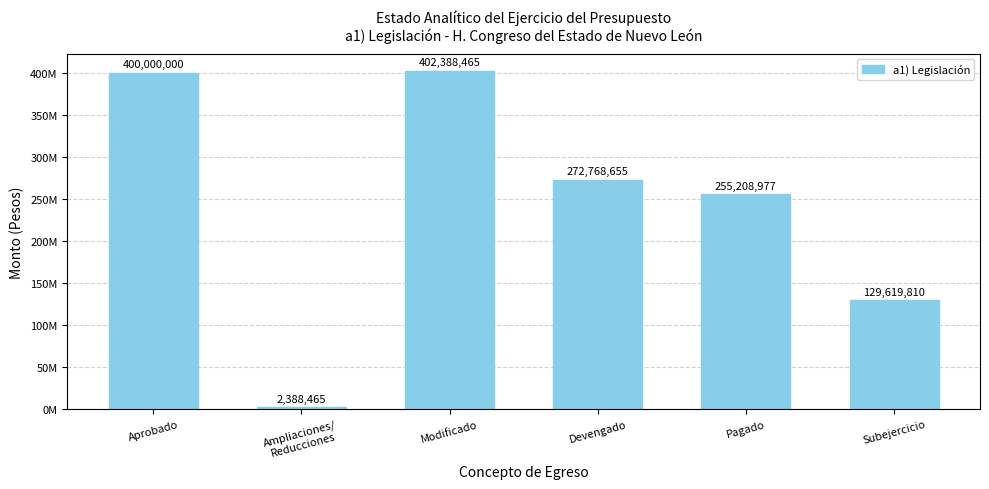

At which category does the chart reach its peak across all series?

Modificado